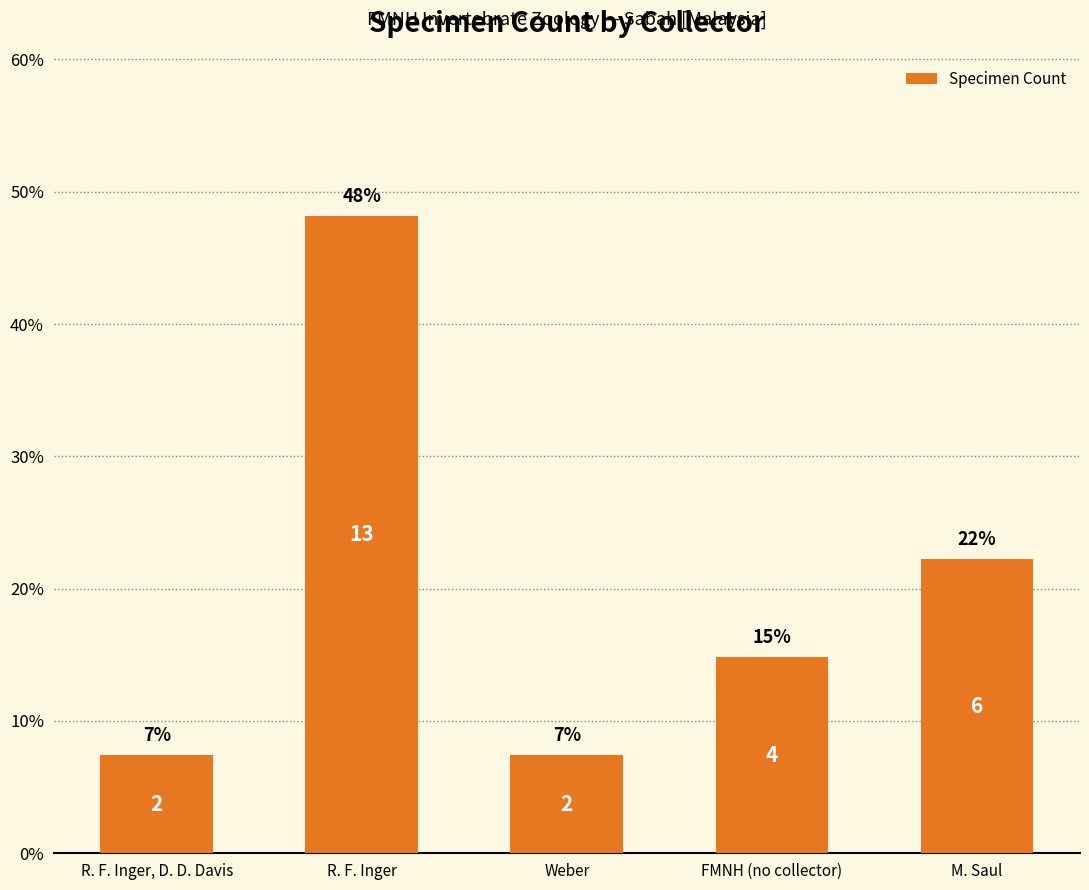

What is the label of the 3rd bar from the left?

Weber